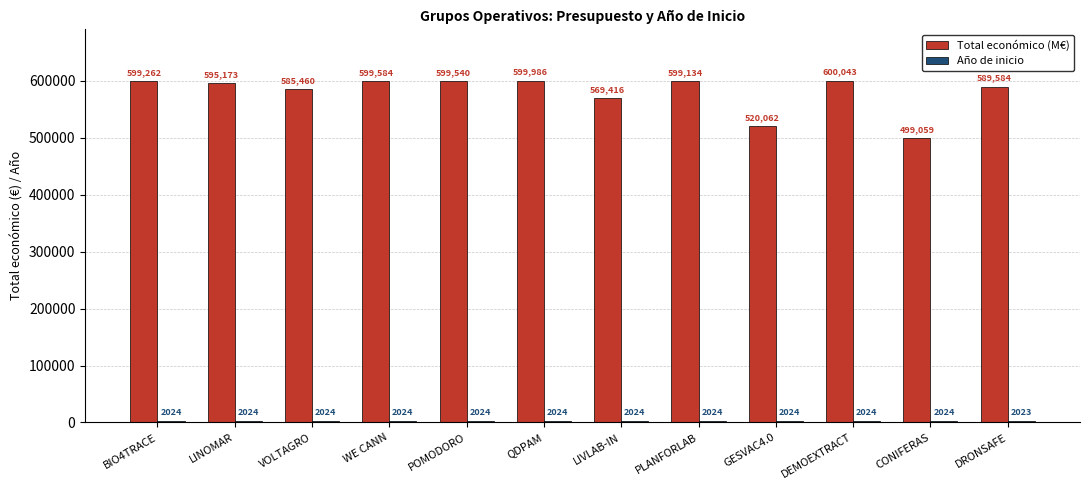

The Total económico (M€) series shows 954132 at POMODORO. True or false?

False